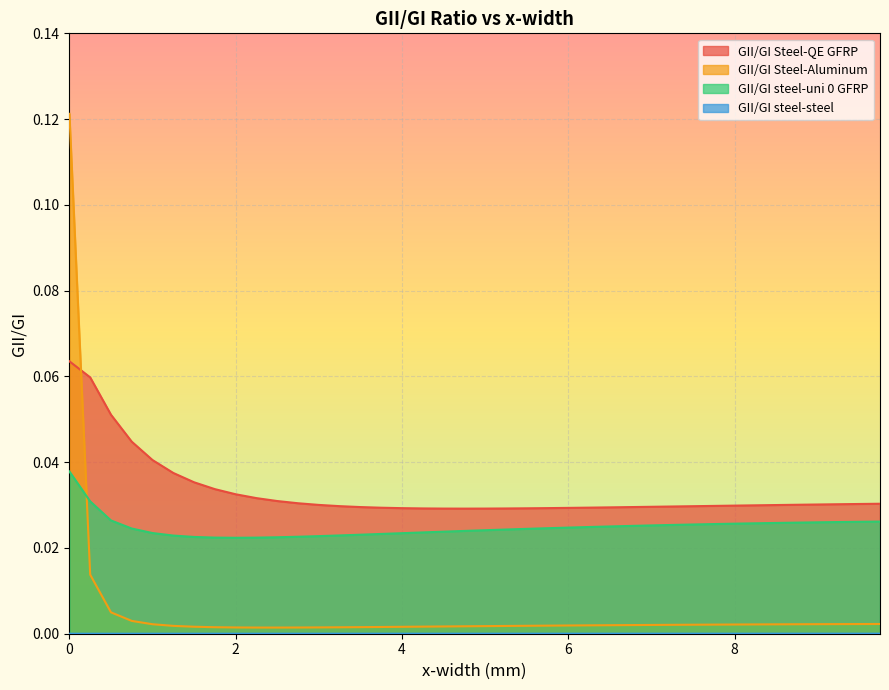

At 0.5, list the series in order from smallest to largest.

GII/GI steel-steel, GII/GI Steel-Aluminum, GII/GI steel-uni 0 GFRP, GII/GI Steel-QE GFRP